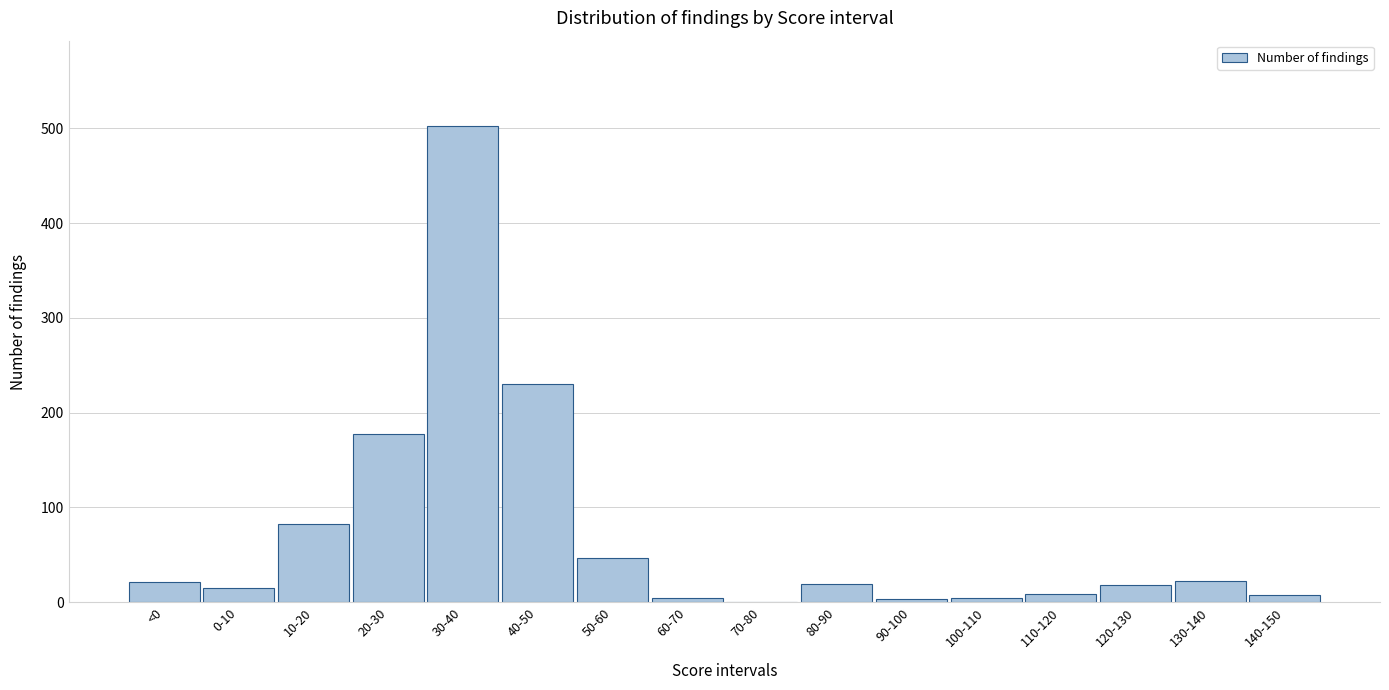

True or false: the data shows 177 at 20-30.

True